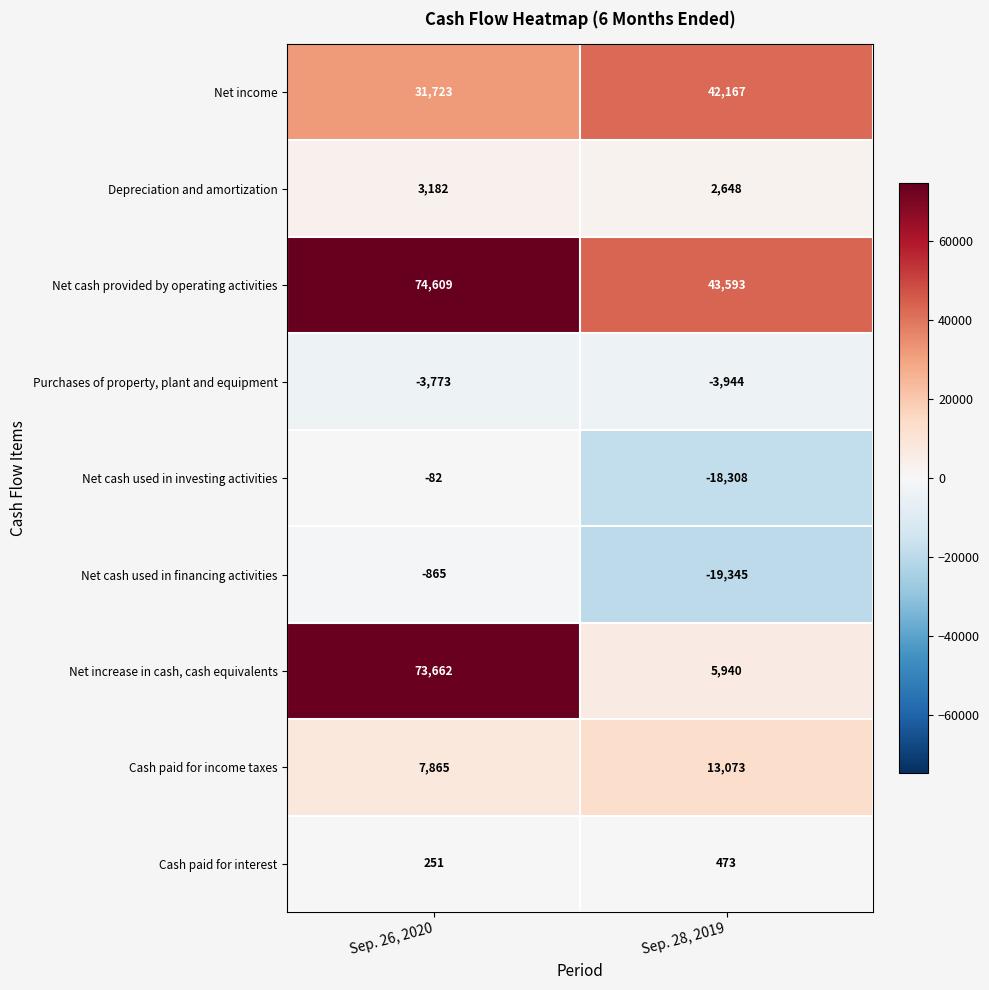

At which label is Cash paid for interest closest to 362?

Sep. 26, 2020